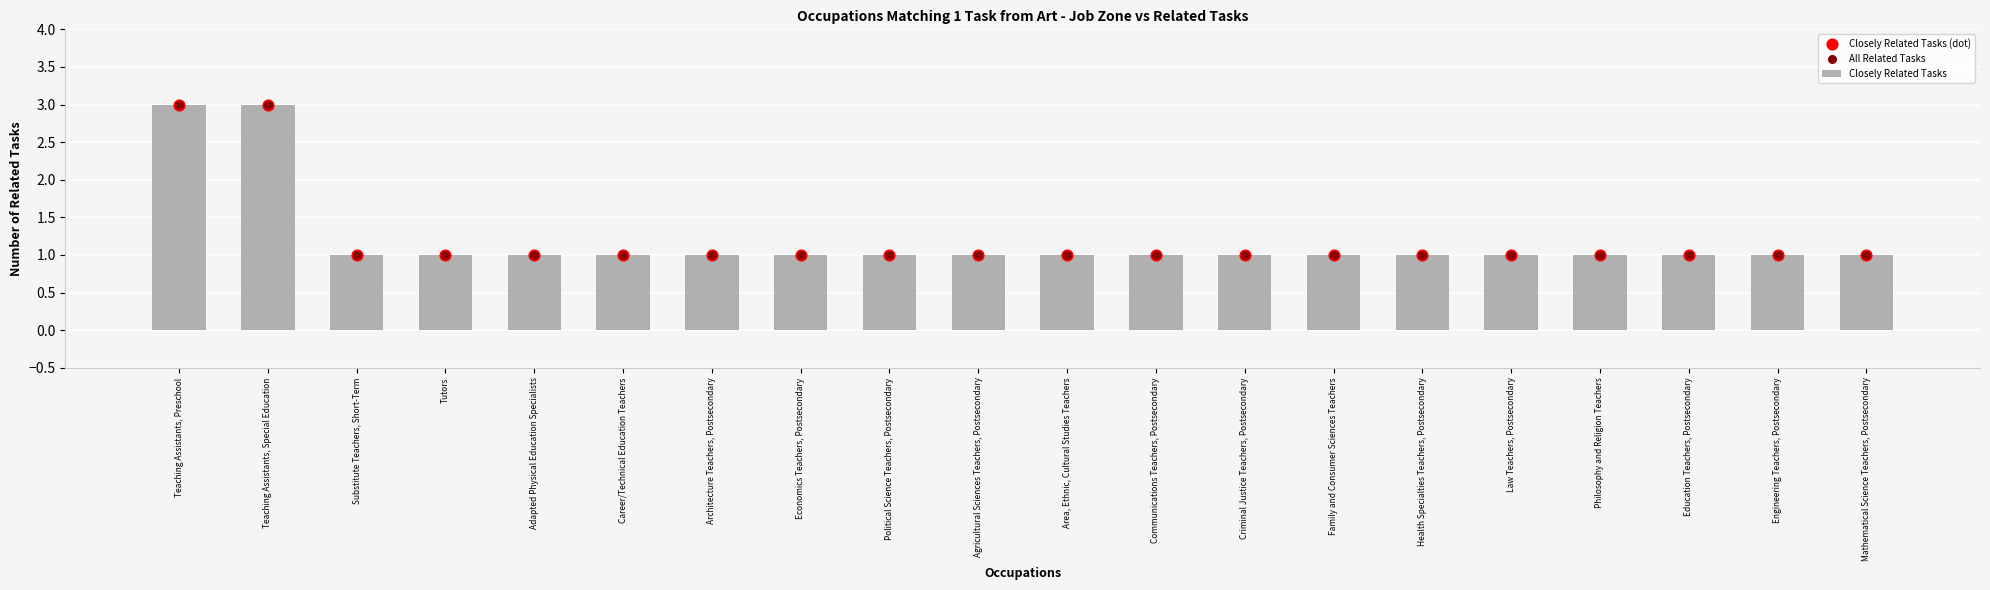

What are all the series names shown in the legend?

Closely Related Tasks, Closely Related Tasks (dot), All Related Tasks